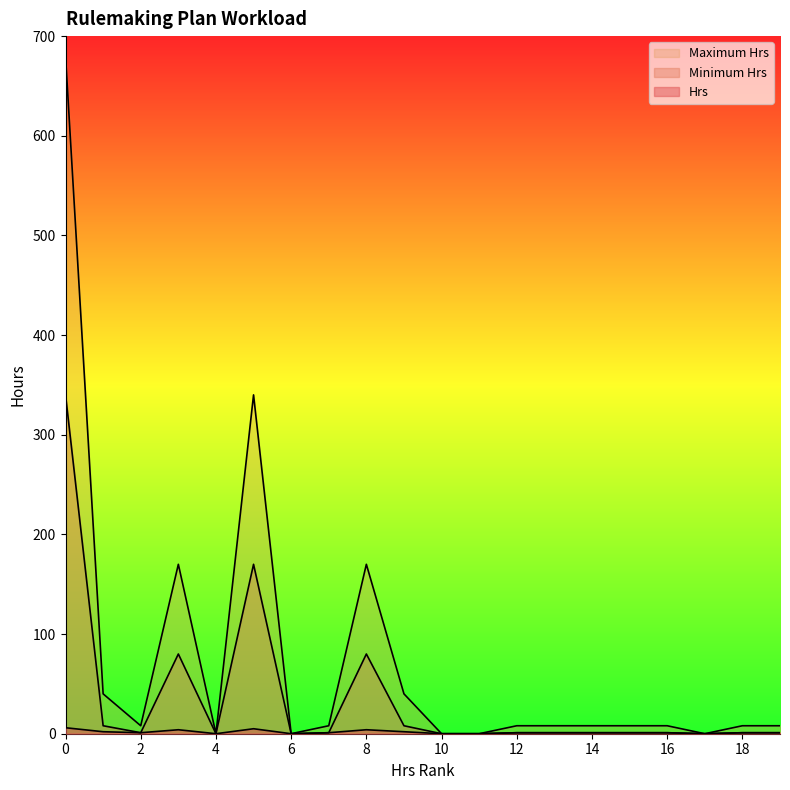

What is the total value across all series at 19?

10